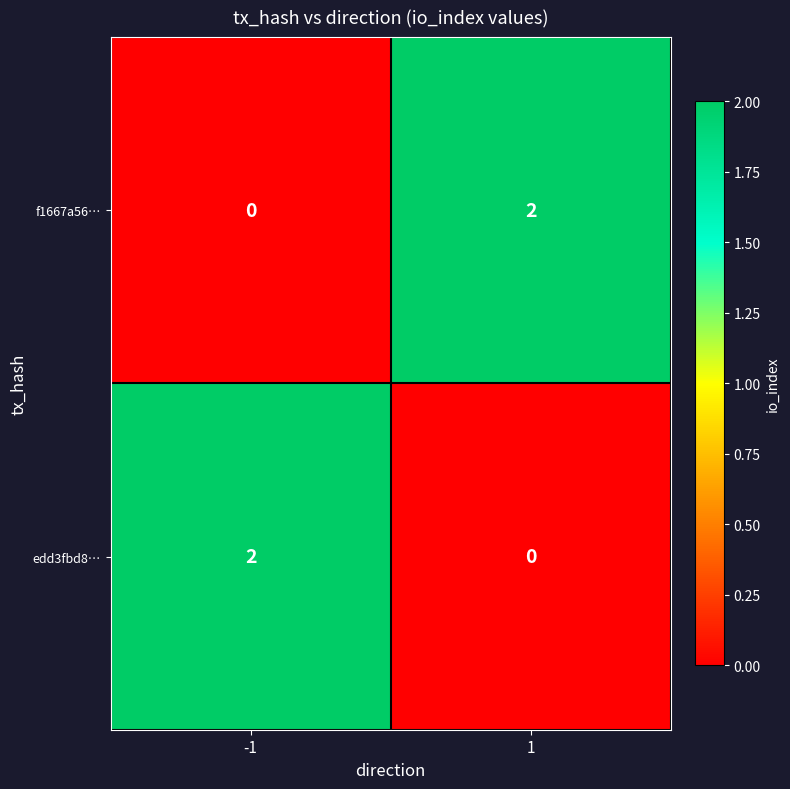

The value of f1667a56… at -1 is 0. True or false?

True